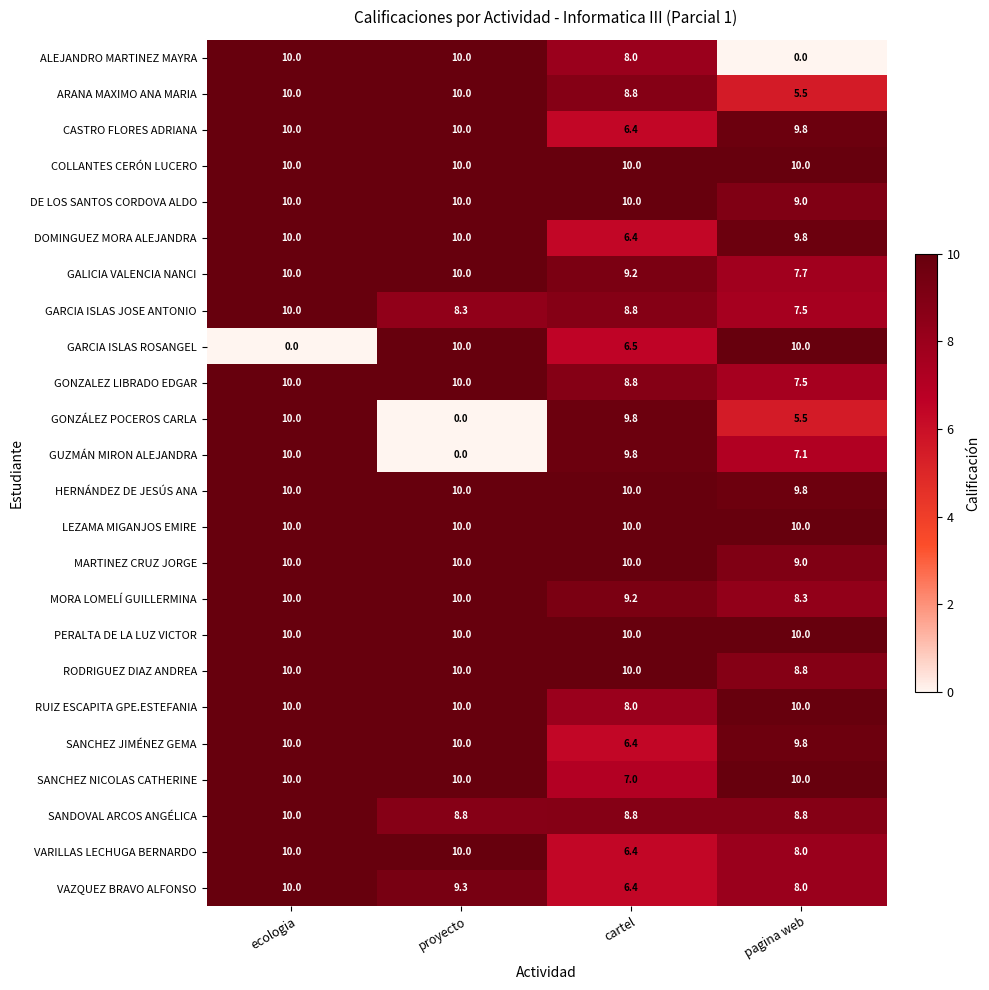

What is the difference between the highest and lowest values at ecologia?

10.0